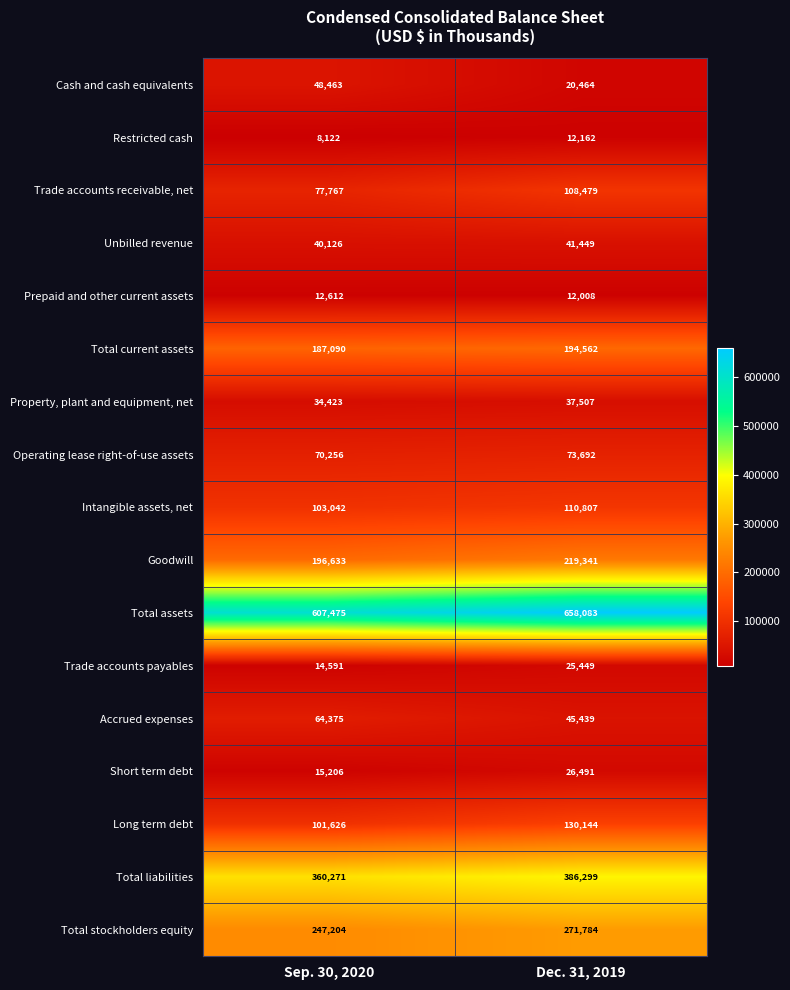

What is the maximum value for Total liabilities?

386299